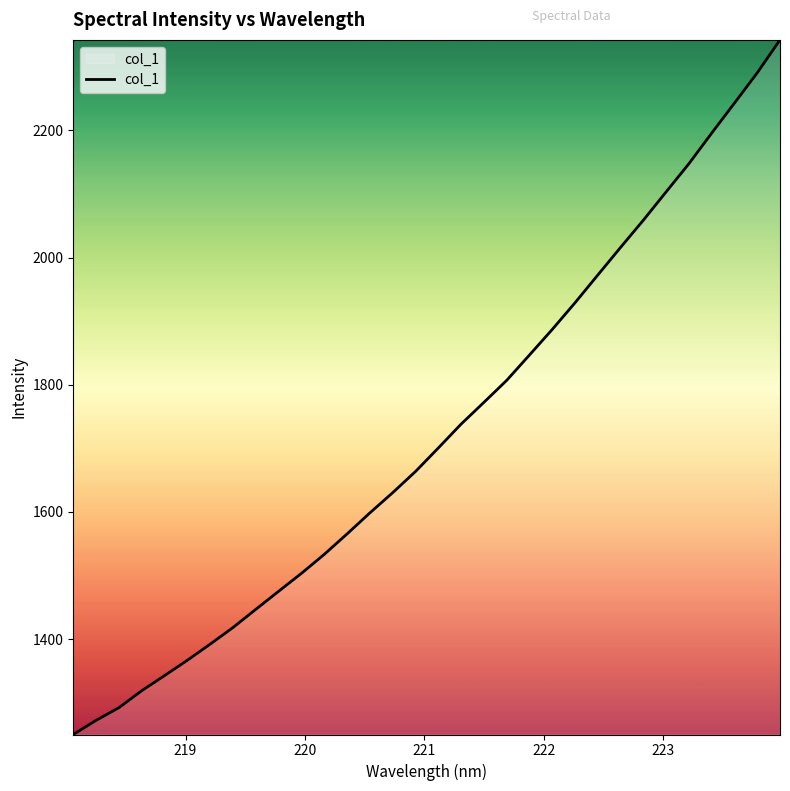

What is the greatest value displayed?

2342.3